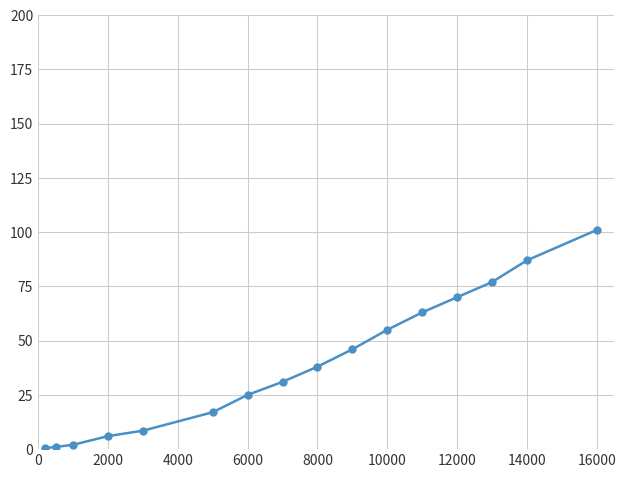

How many values are below 38?

8